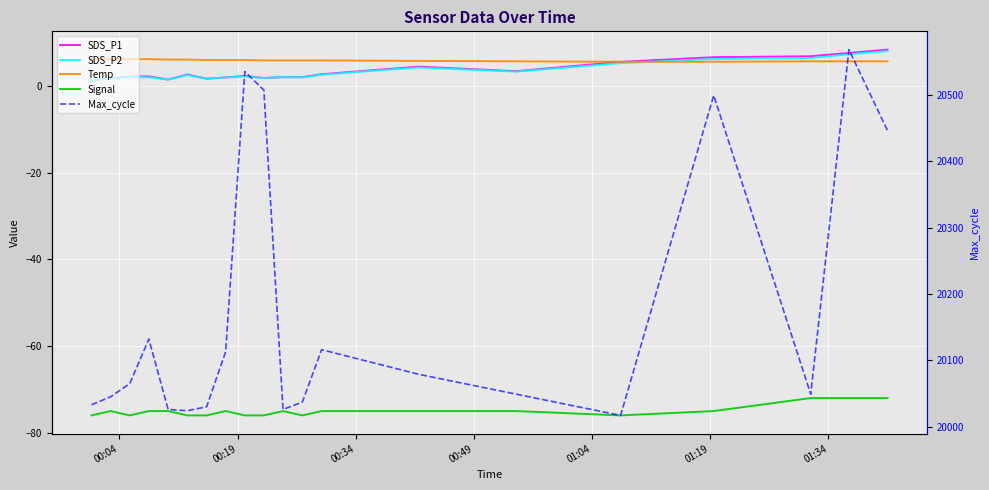

What is the approximate value of Max_cycle at 01:34?

20030.0